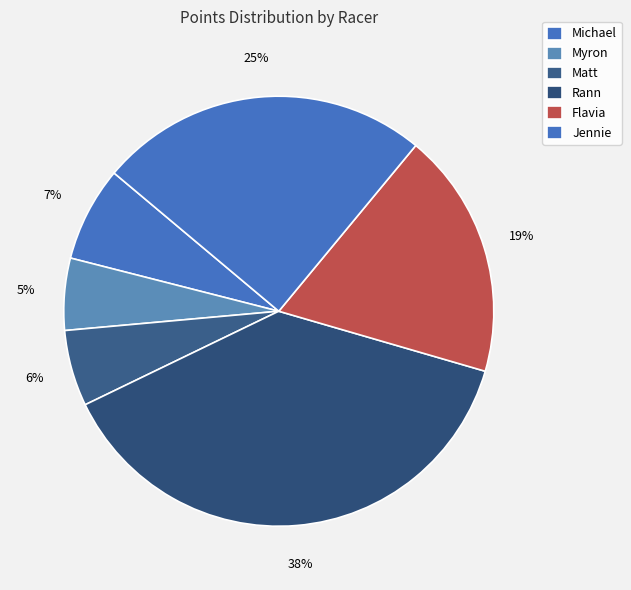

What percentage is the Rann slice, to the nearest percent?

38%